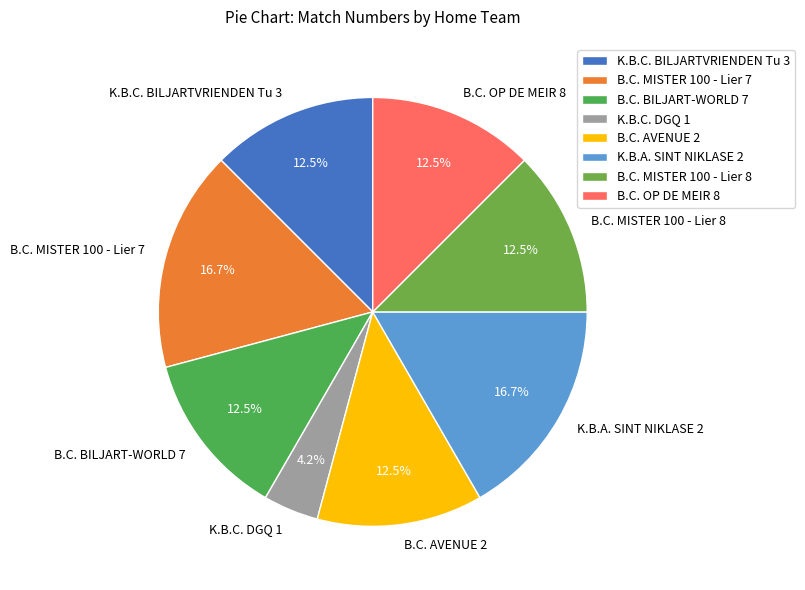

Which category has the smallest portion of the pie?

K.B.C. DGQ 1